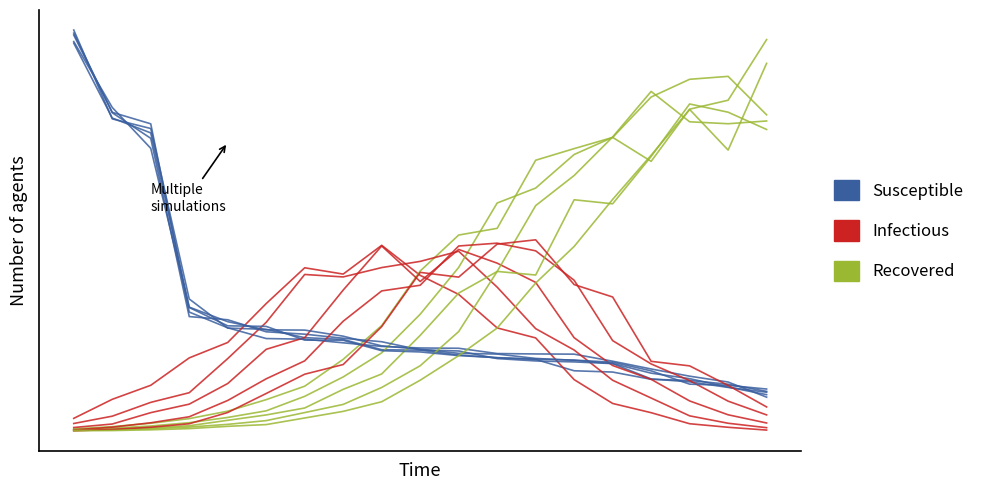

At 11, list the series in order from smallest to largest.

Susceptible, Infectious, Recovered